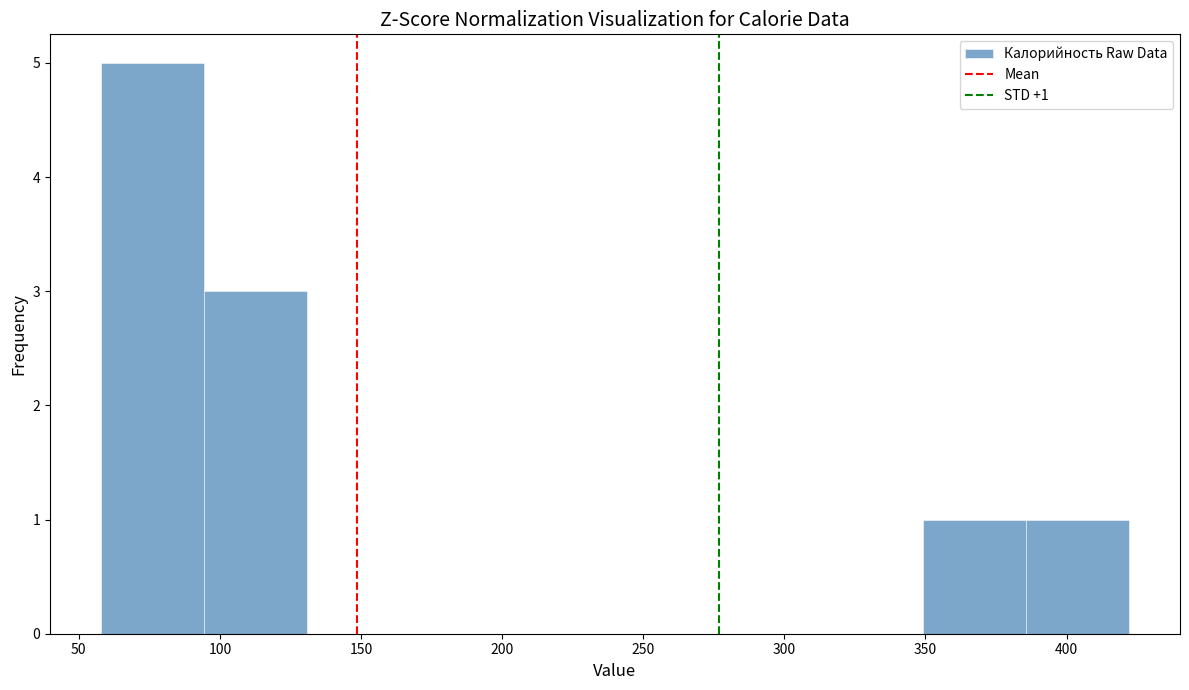

Over which range of the x-axis is the bar tallest?

60 to 95